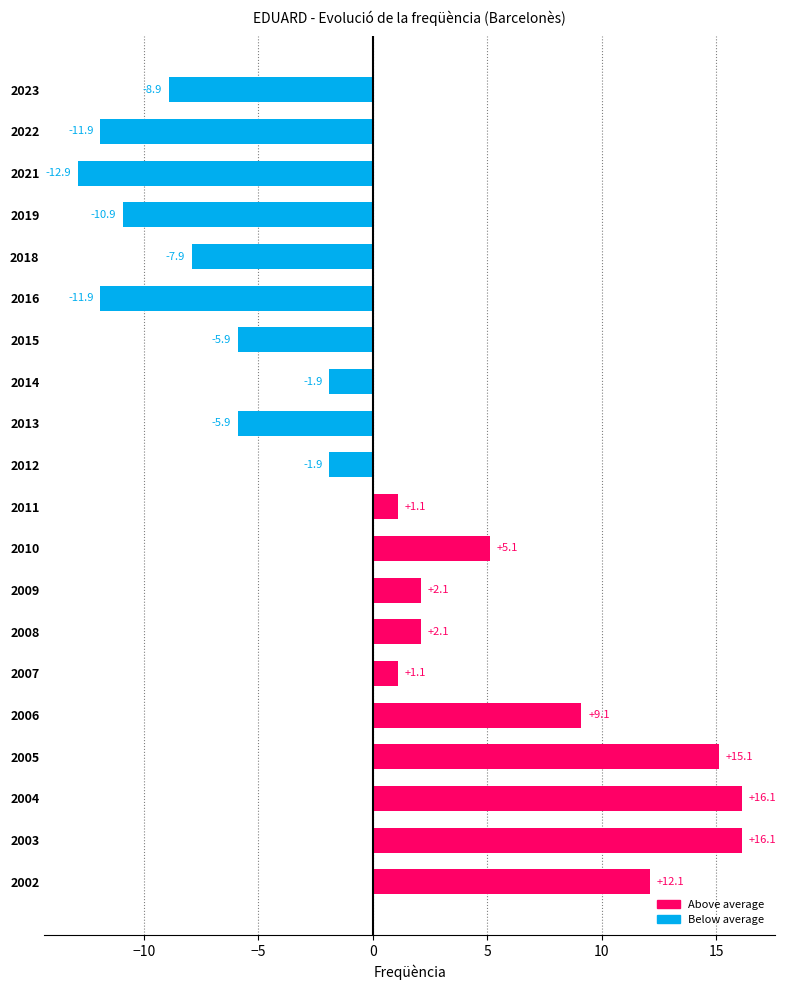

What is the minimum value shown in the chart?

-12.9